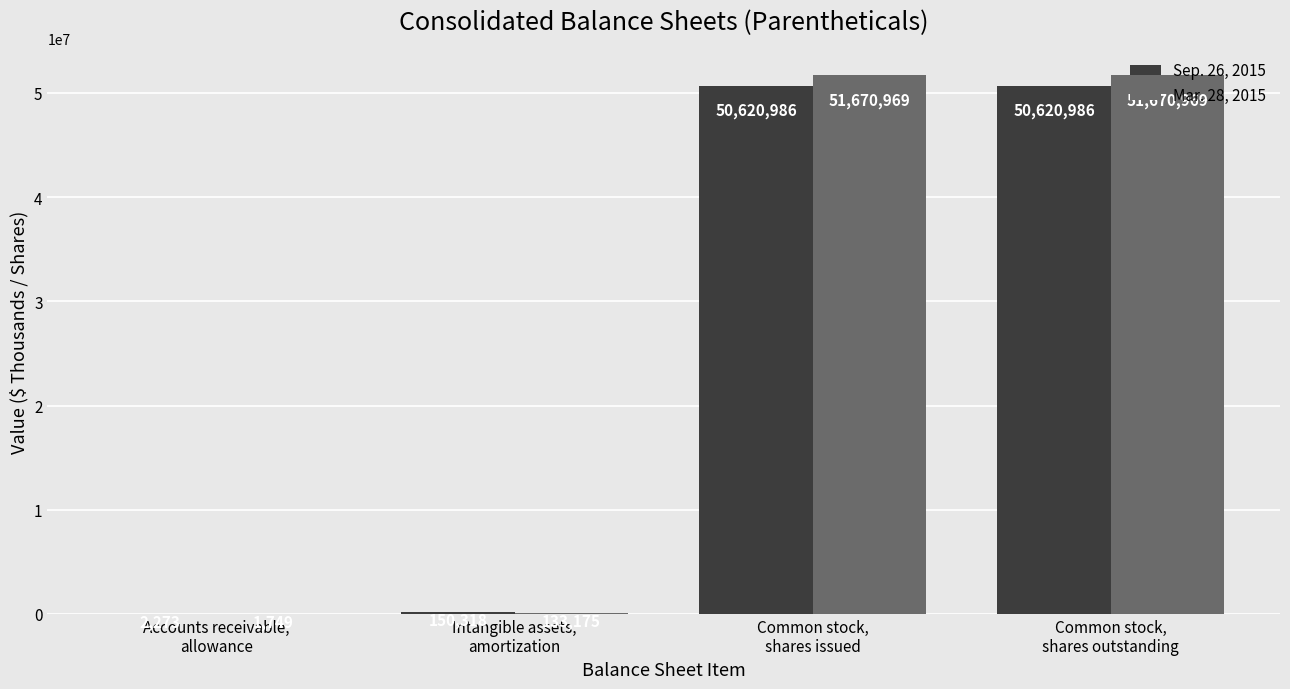

Reading left to right, list all the values displayed in this chart.

Sep. 26, 2015: 2273	150318	50620986	50620986
Mar. 28, 2015: 1749	133175	51670969	51670969